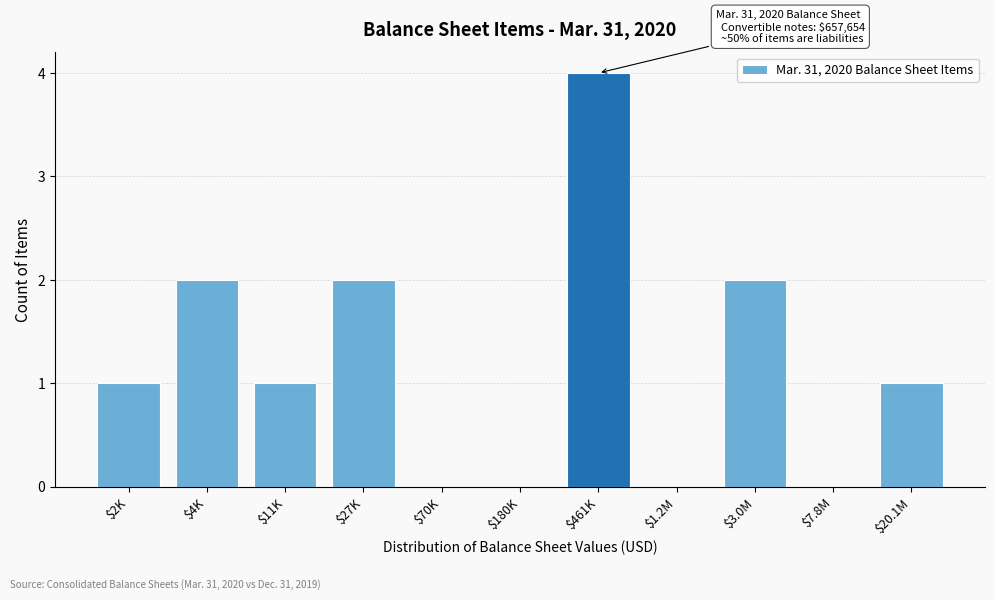

What is the sum of all values?

13